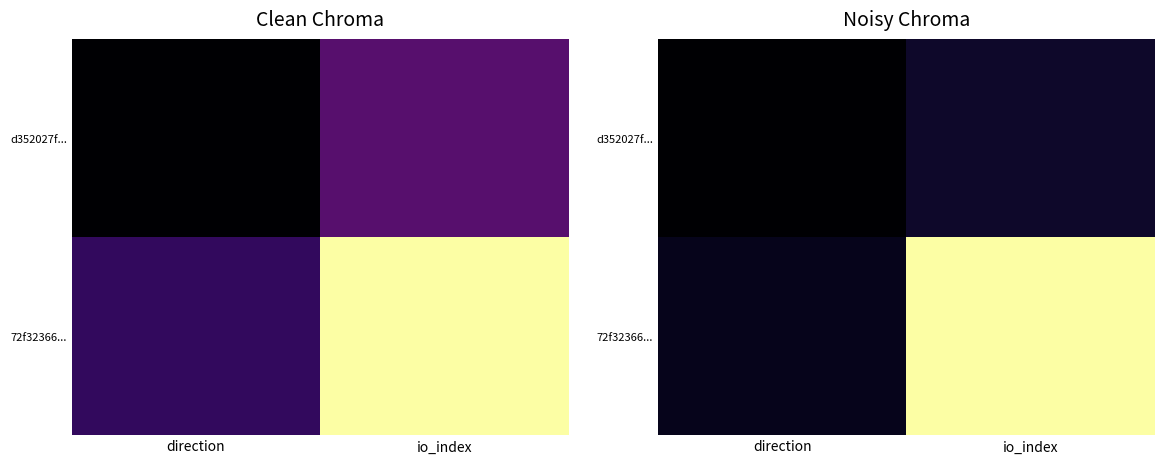

Rank the series by their maximum value, from highest to lowest.

72f32366..., d352027f...